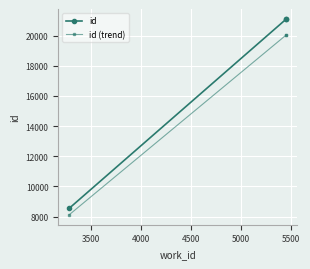

How many distinct data groups are displayed?

2